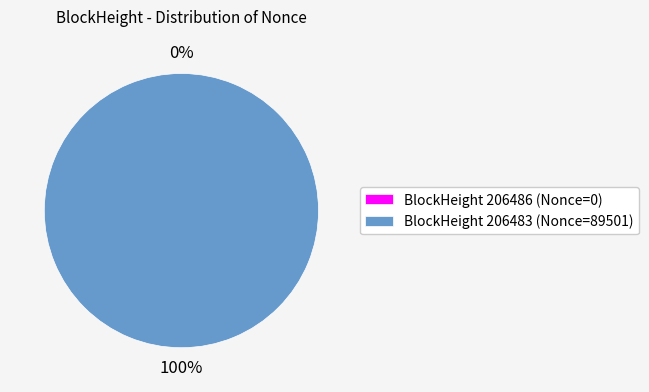

Is it true that 206483 is 100% of the pie?

True